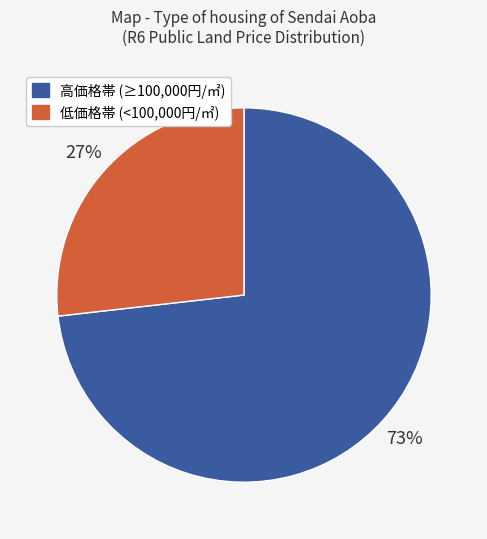

Does any single category account for the majority?

Yes